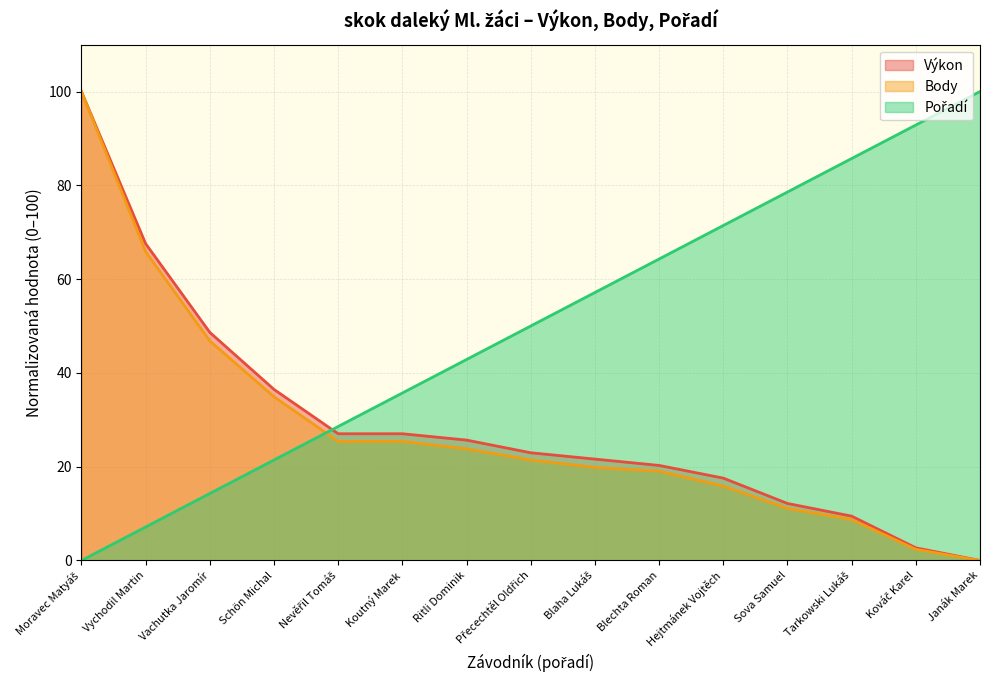

Is it true that Výkon equals 9.5 at Tarkowski Lukáš?

True